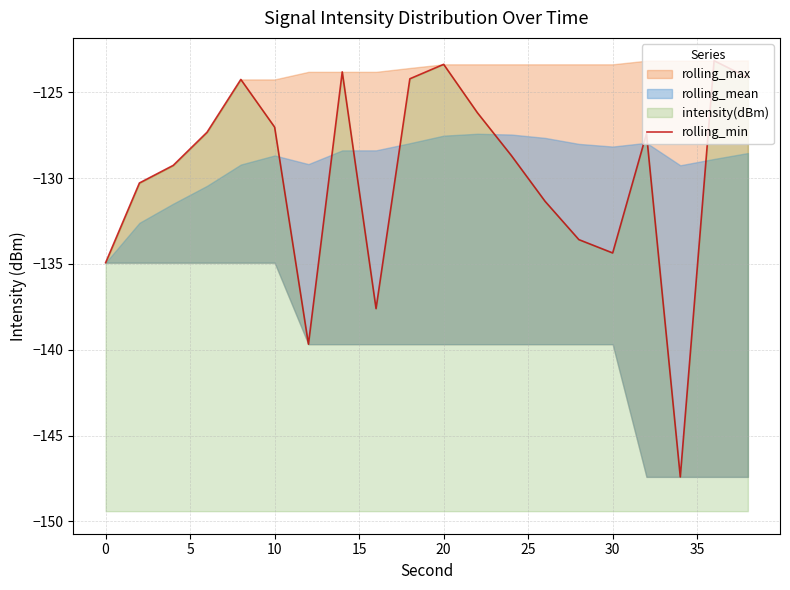

How many lines are shown in the chart?

1